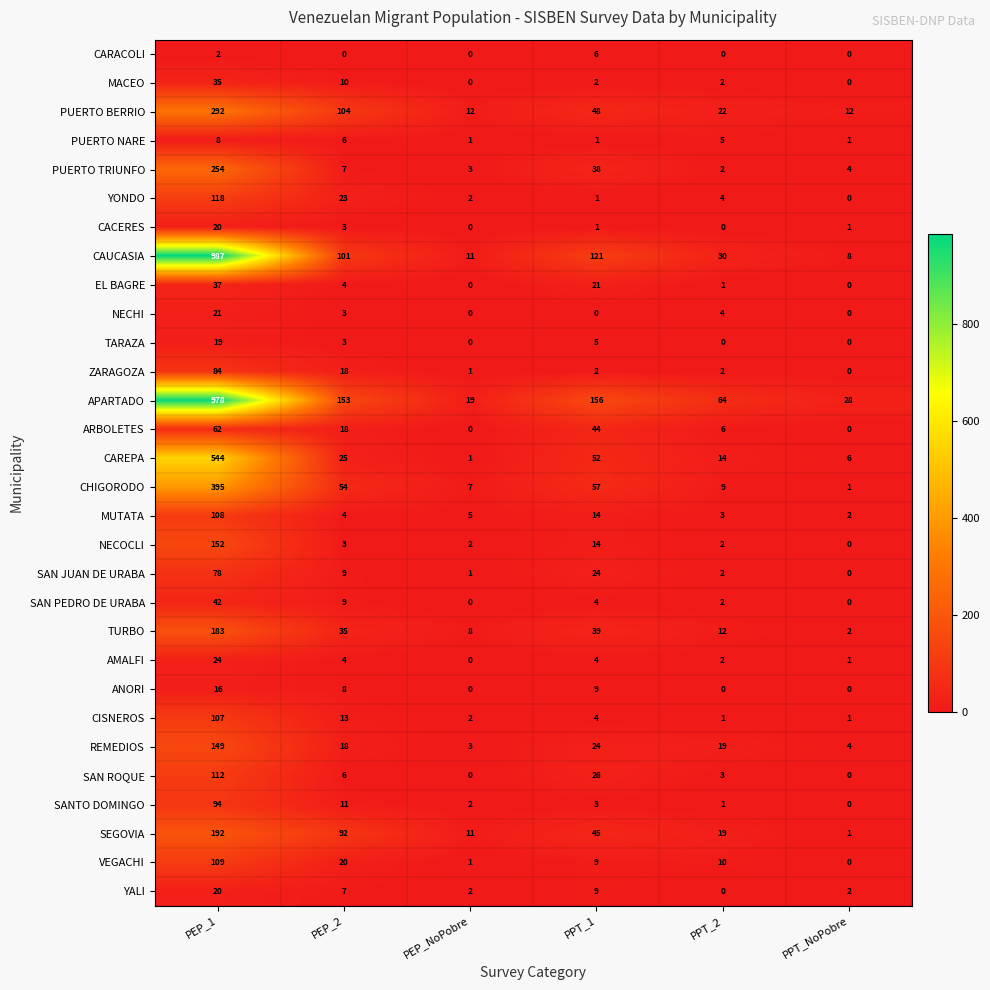

Is it true that CACERES equals 36 at PEP_1?

False